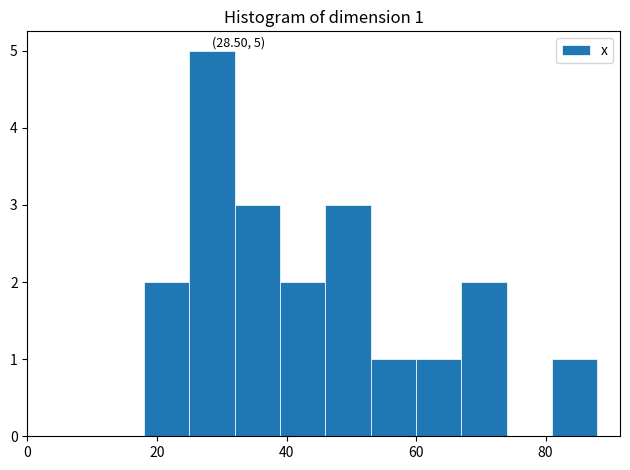

Read against the x-axis, roughly where is the centre of the tallest bar?

28